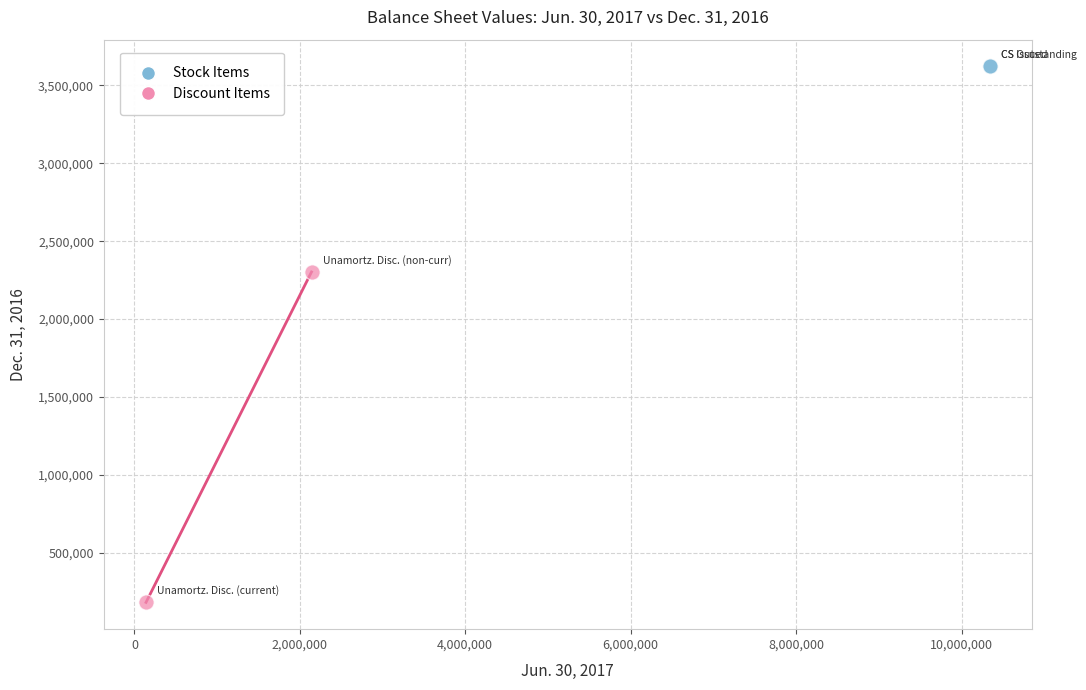

What are all the series names shown in the legend?

Stock Items, Discount Items